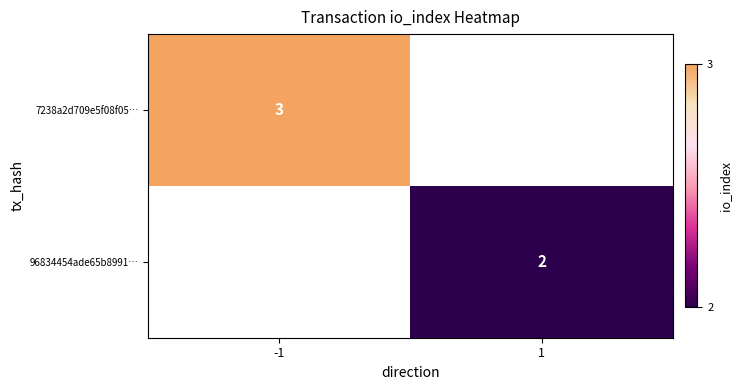

True or false: 7238a2d709e5f08f05… has a value of 3 at -1.

True